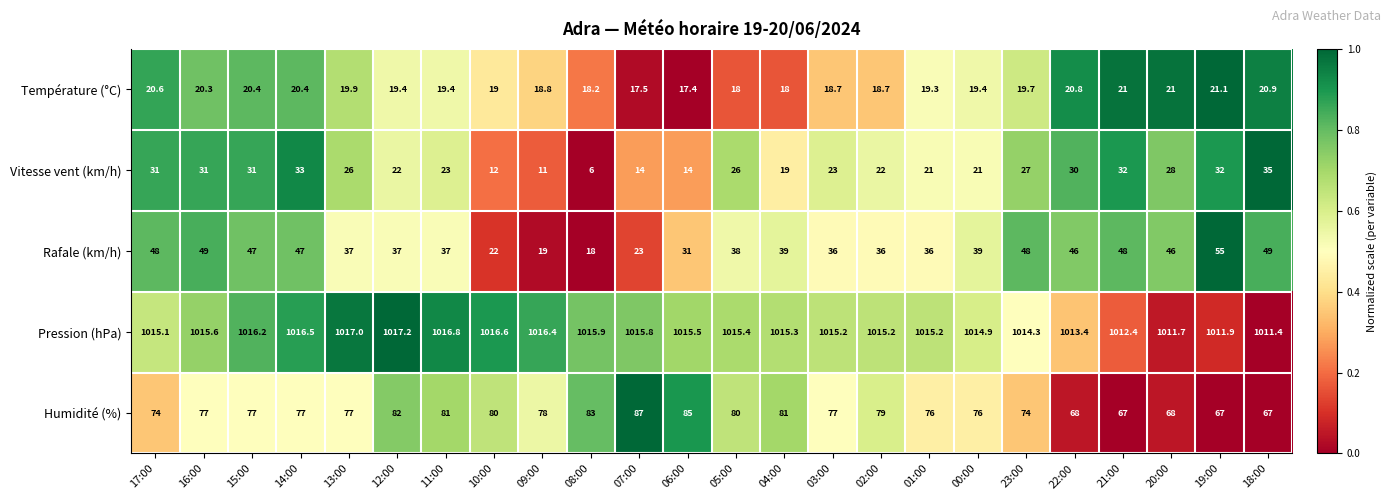

Where does the Température (°C) series first go above 19?

17:00